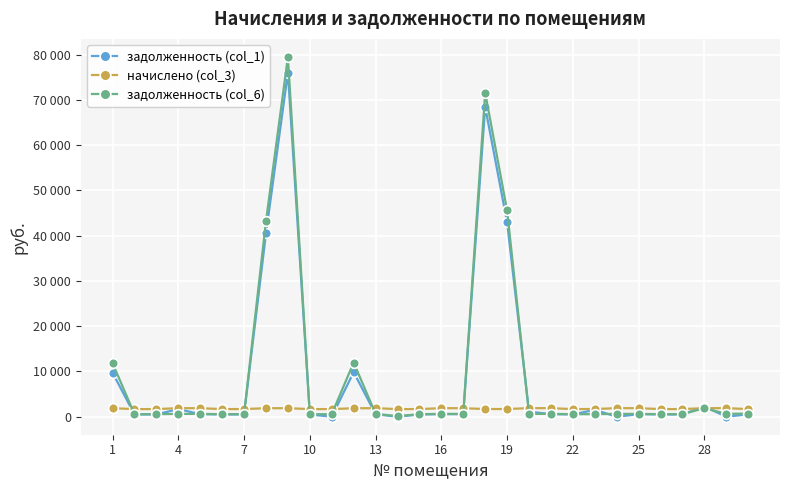

Does the chart have visible grid lines?

Yes